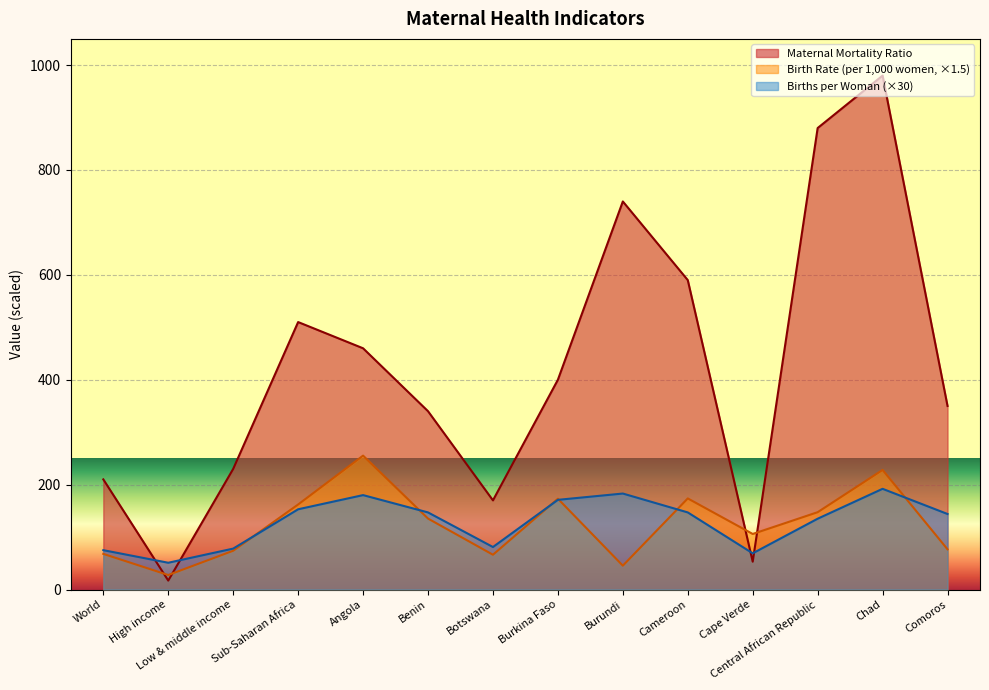

How many distinct data groups are displayed?

3